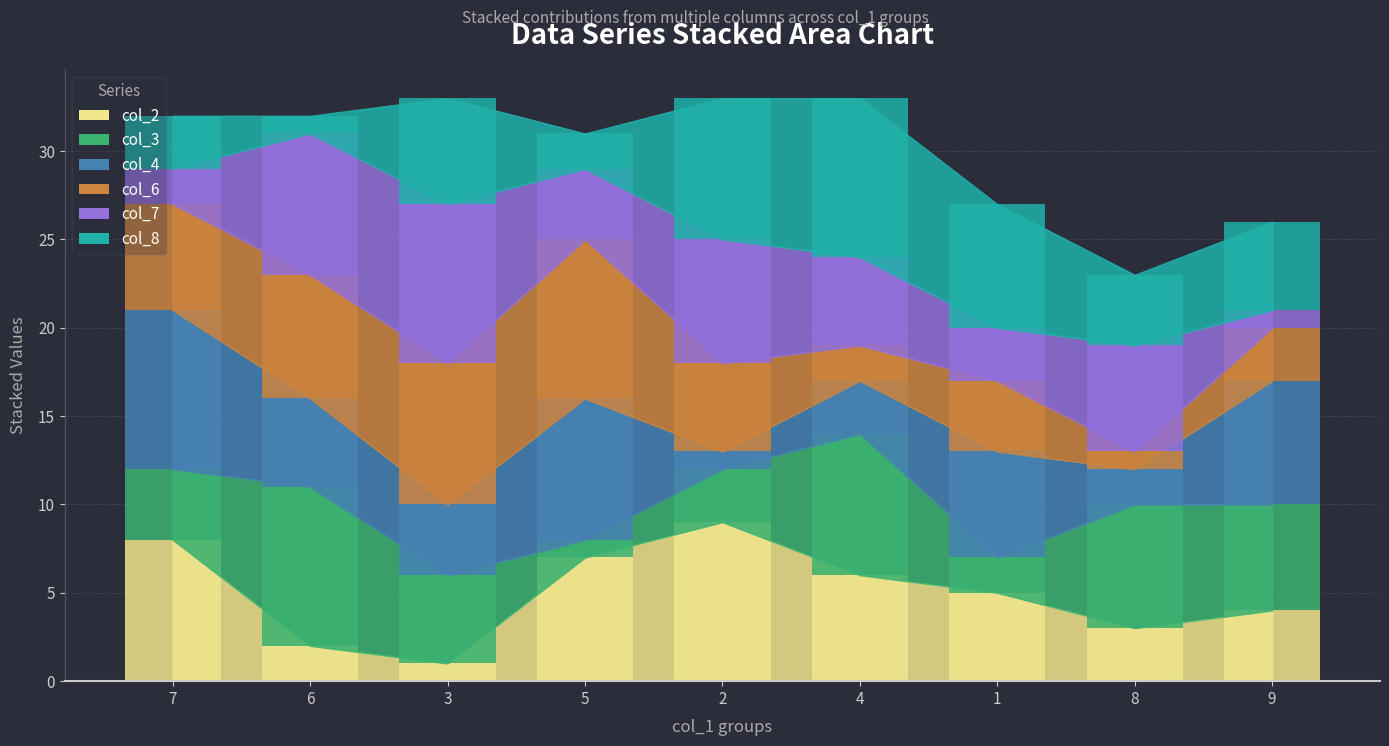

What is the label of the 7th bar from the right?

3